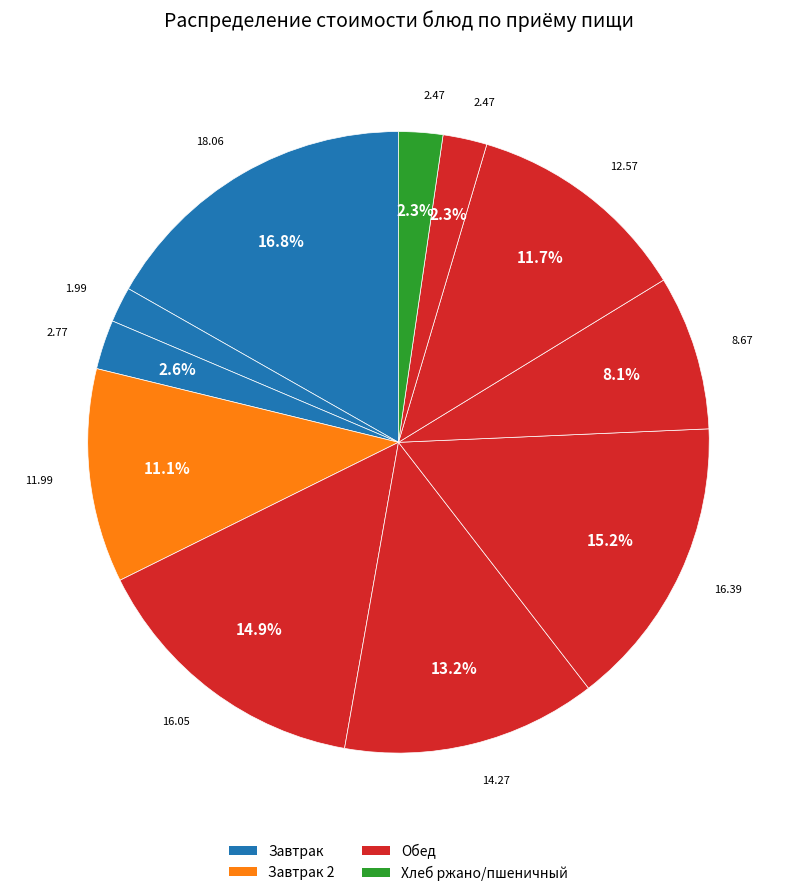

Count the number of slices in the pie.

11